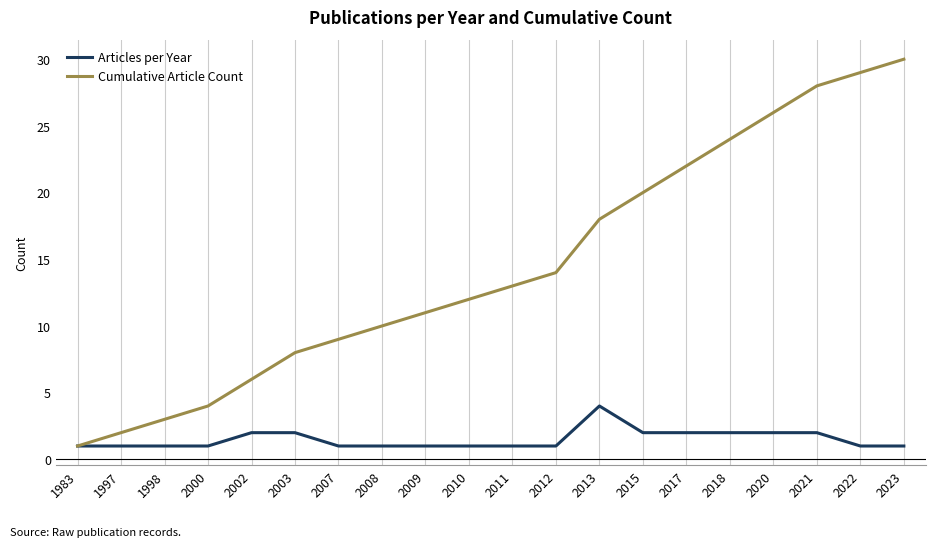

At which category is the sum across all series the highest?

2023